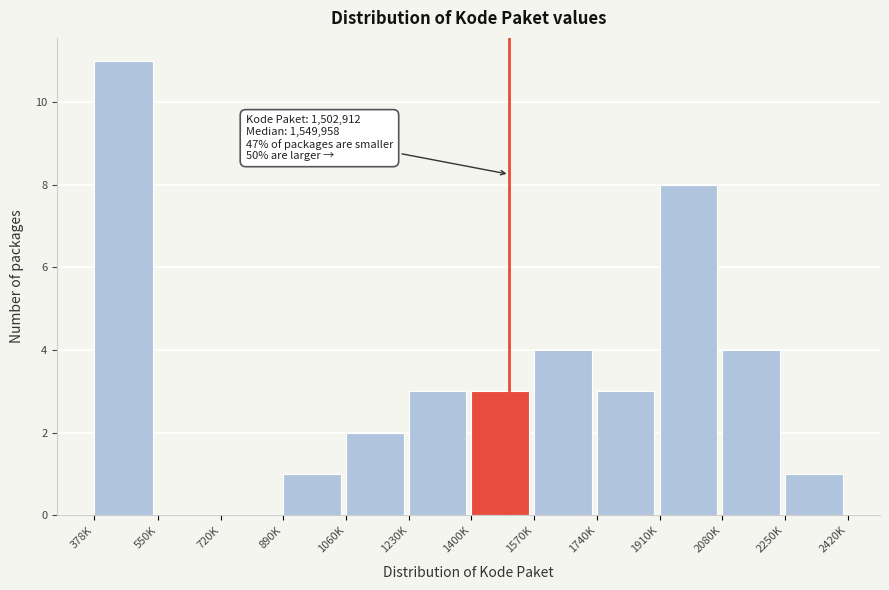

Reading right to left, extract all data points from this chart.

2250K=1	2080K=4	1910K=8	1740K=3	1570K=4	1400K=3	1230K=3	1060K=2	890K=1	720K=0	550K=0	378K=11